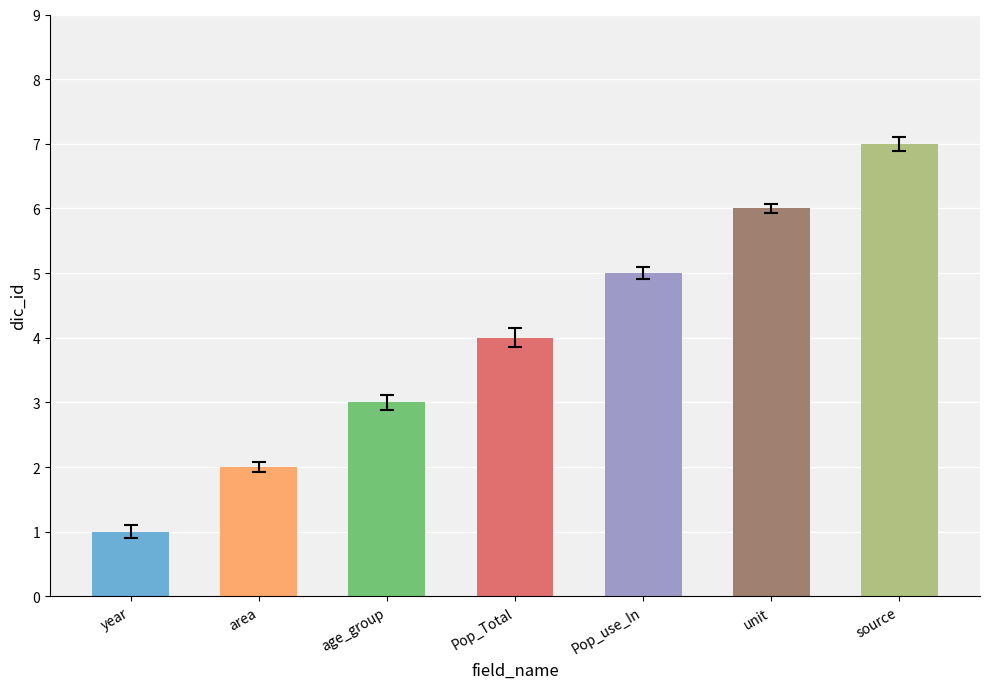

The chart shows a value of 3 at age_group. True or false?

True